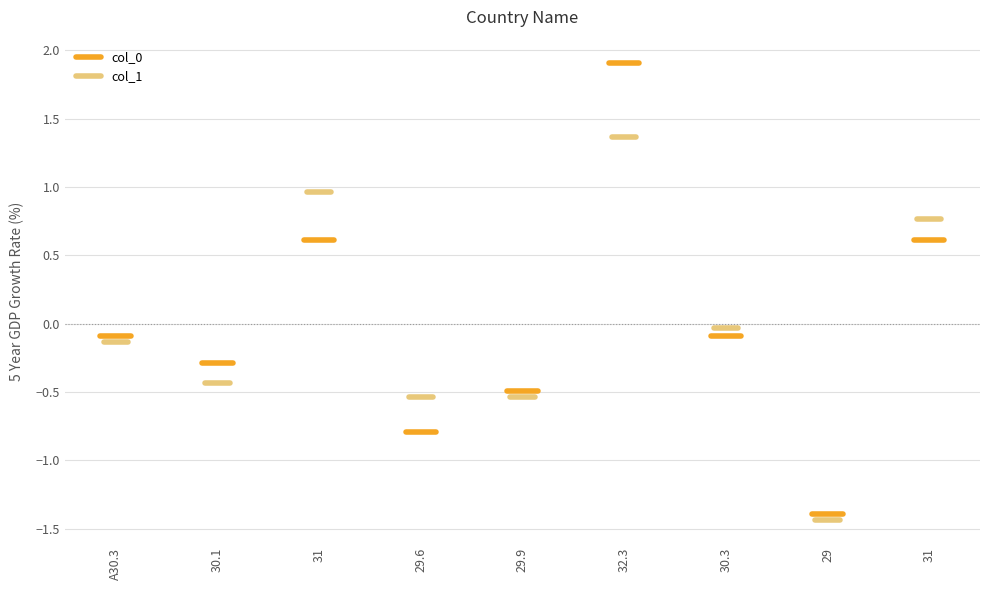

What is the total value across all series at A30.3?

-0.2